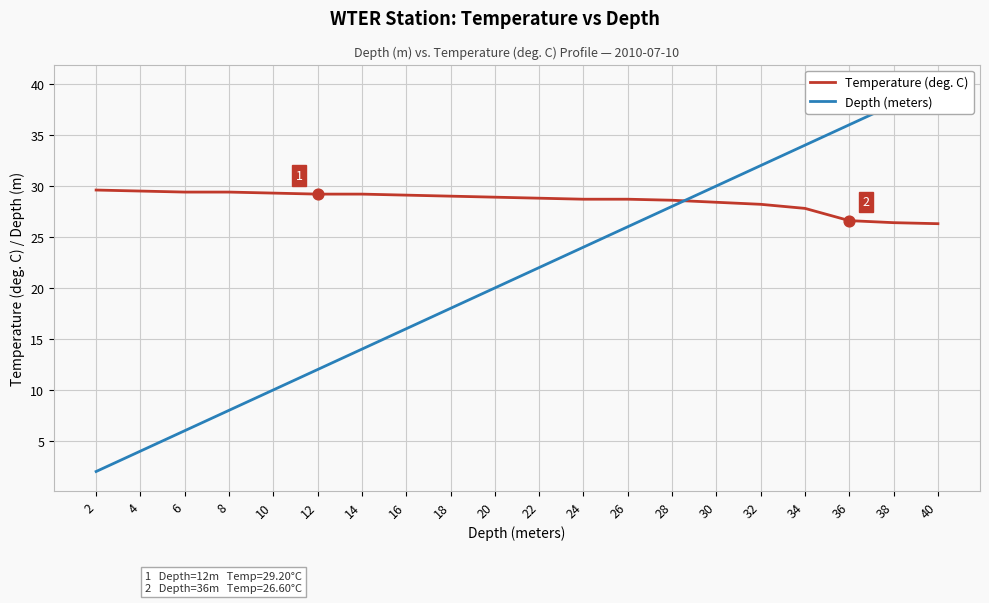

Which series reaches the maximum Y coordinate?

Depth (meters)